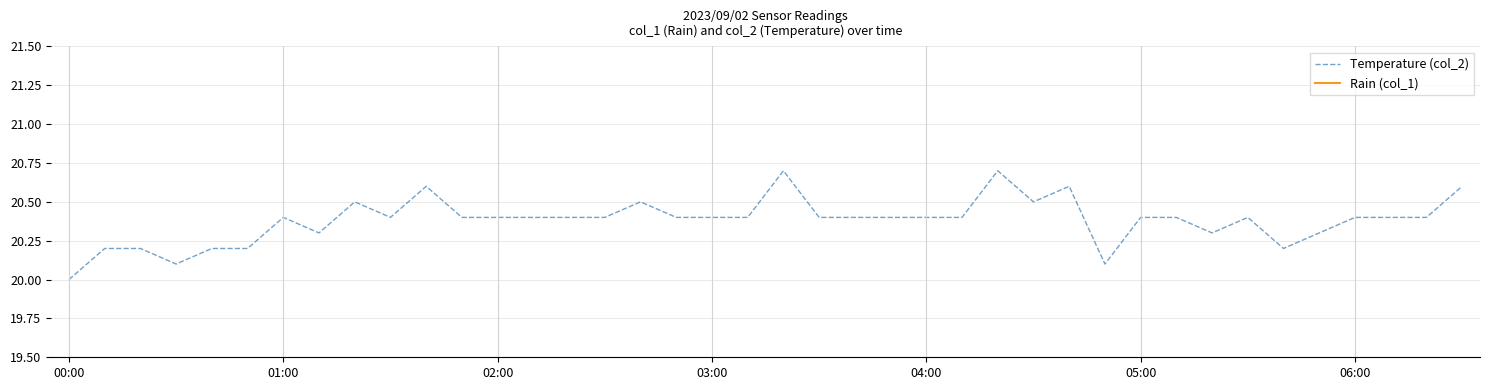

True or false: Rain (col_1) and Temperature (col_2) intersect in this chart.

False